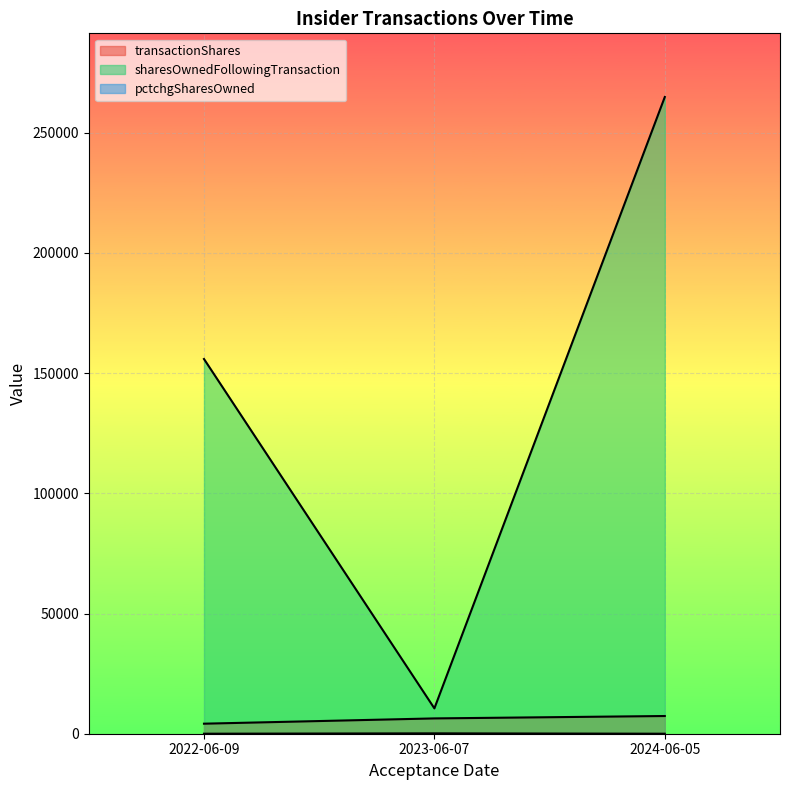

What is the value of the transactionShares point at the 3rd from the left?

7365